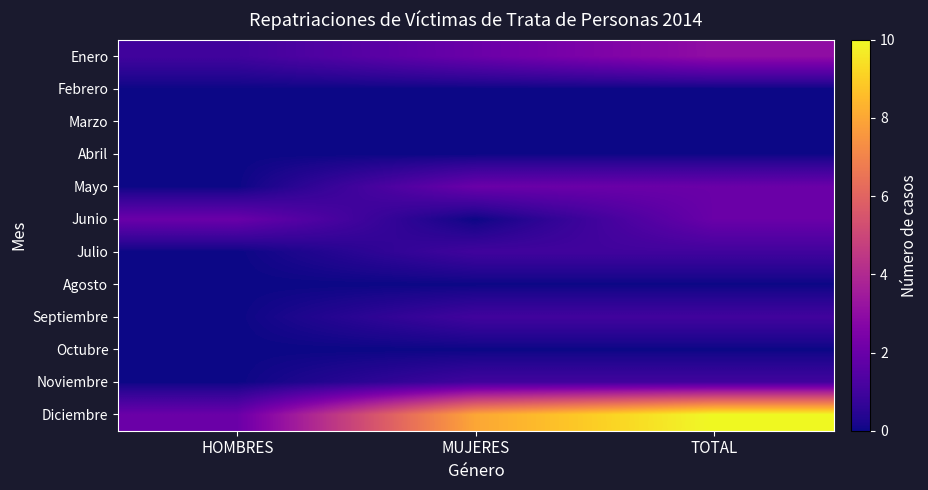

Reading left to right, list all the values displayed in this chart.

Enero: HOMBRES=1	MUJERES=2	TOTAL=3
Febrero: HOMBRES=0	MUJERES=0	TOTAL=0
Marzo: HOMBRES=0	MUJERES=0	TOTAL=0
Abril: HOMBRES=0	MUJERES=0	TOTAL=0
Mayo: HOMBRES=0	MUJERES=2	TOTAL=2
Junio: HOMBRES=2	MUJERES=0	TOTAL=2
Julio: HOMBRES=0	MUJERES=1	TOTAL=1
Agosto: HOMBRES=0	MUJERES=0	TOTAL=0
Septiembre: HOMBRES=0	MUJERES=1	TOTAL=1
Octubre: HOMBRES=0	MUJERES=0	TOTAL=0
Noviembre: HOMBRES=0	MUJERES=1	TOTAL=1
Diciembre: HOMBRES=2	MUJERES=8	TOTAL=10